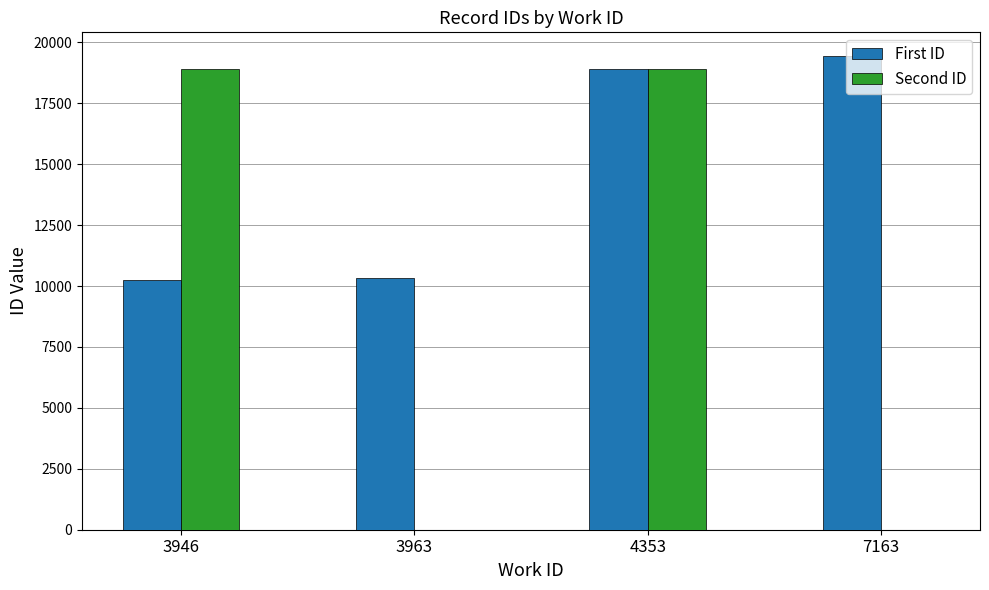

How many data points does each series have?

4